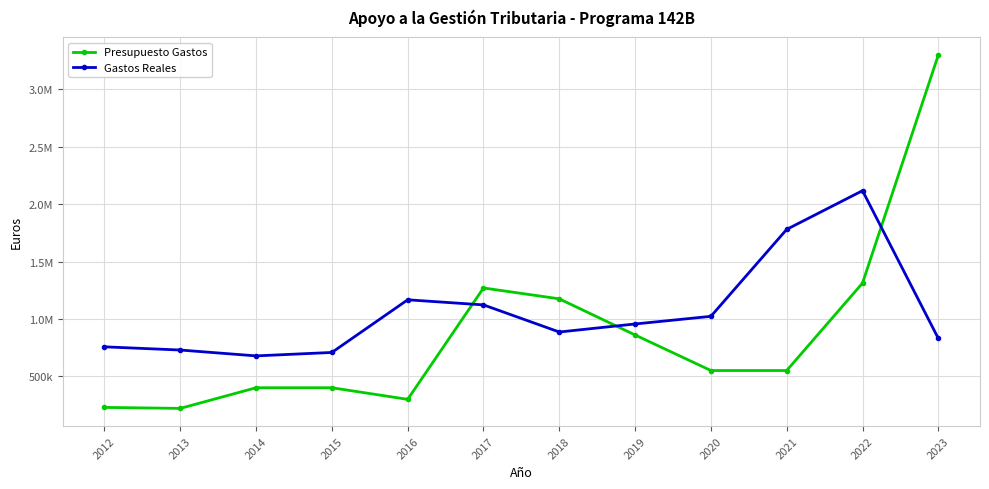

Is this an area chart (filled region under the line)?

No